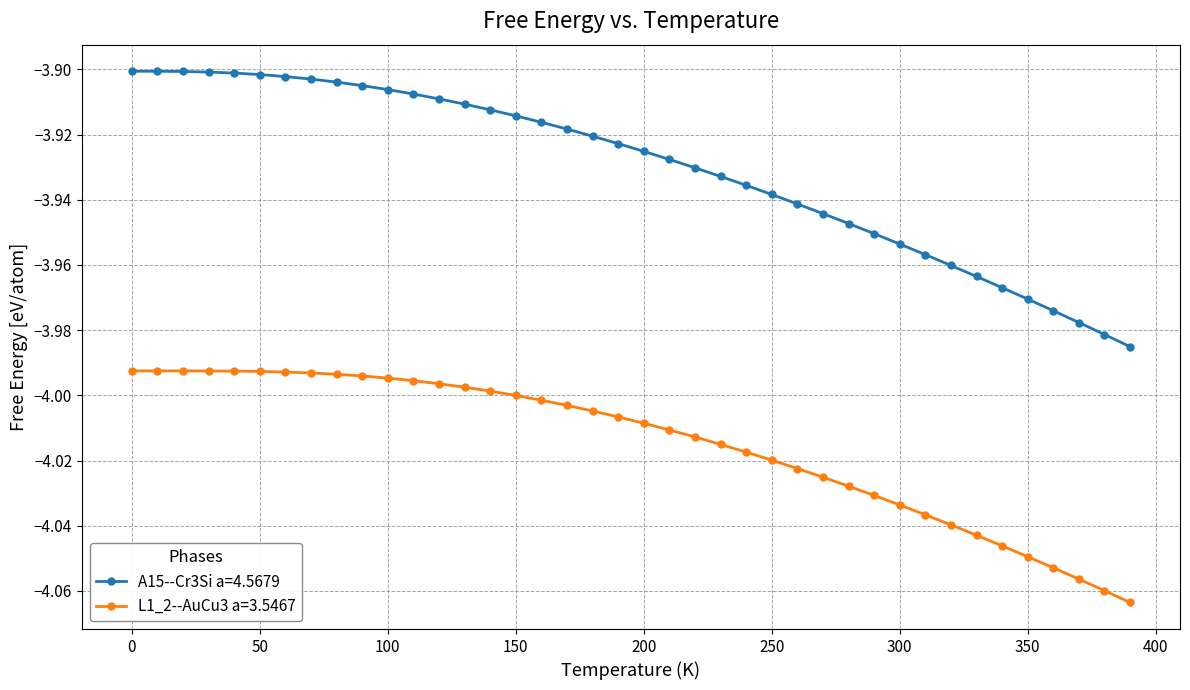

Rank the series by their average value, from highest to lowest.

A15--Cr3Si a=4.5679, L1_2--AuCu3 a=3.5467